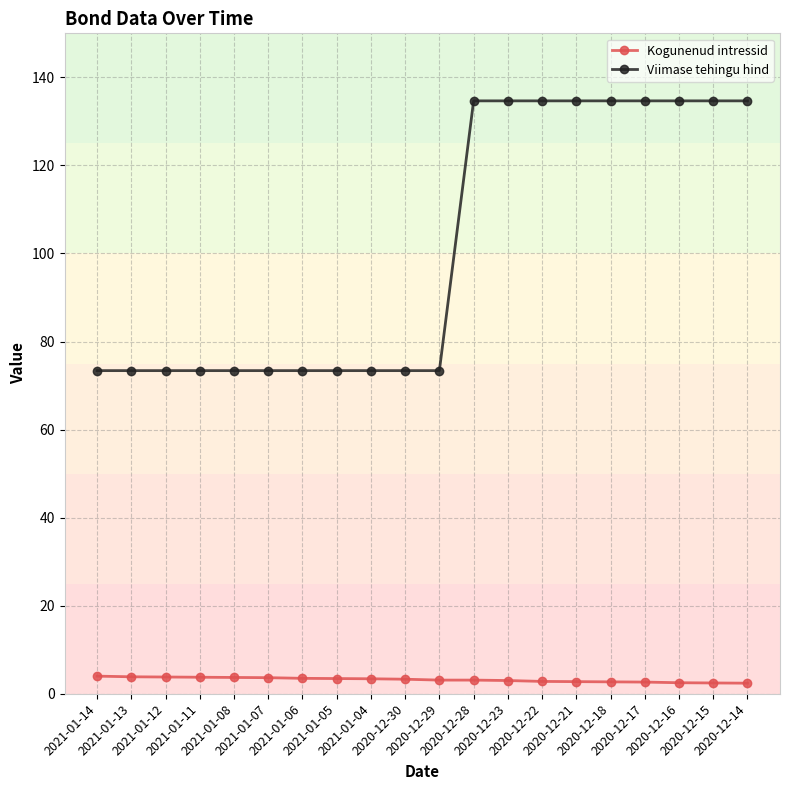

Rank the series by their maximum value, from lowest to highest.

Kogunenud intressid, Viimase tehingu hind